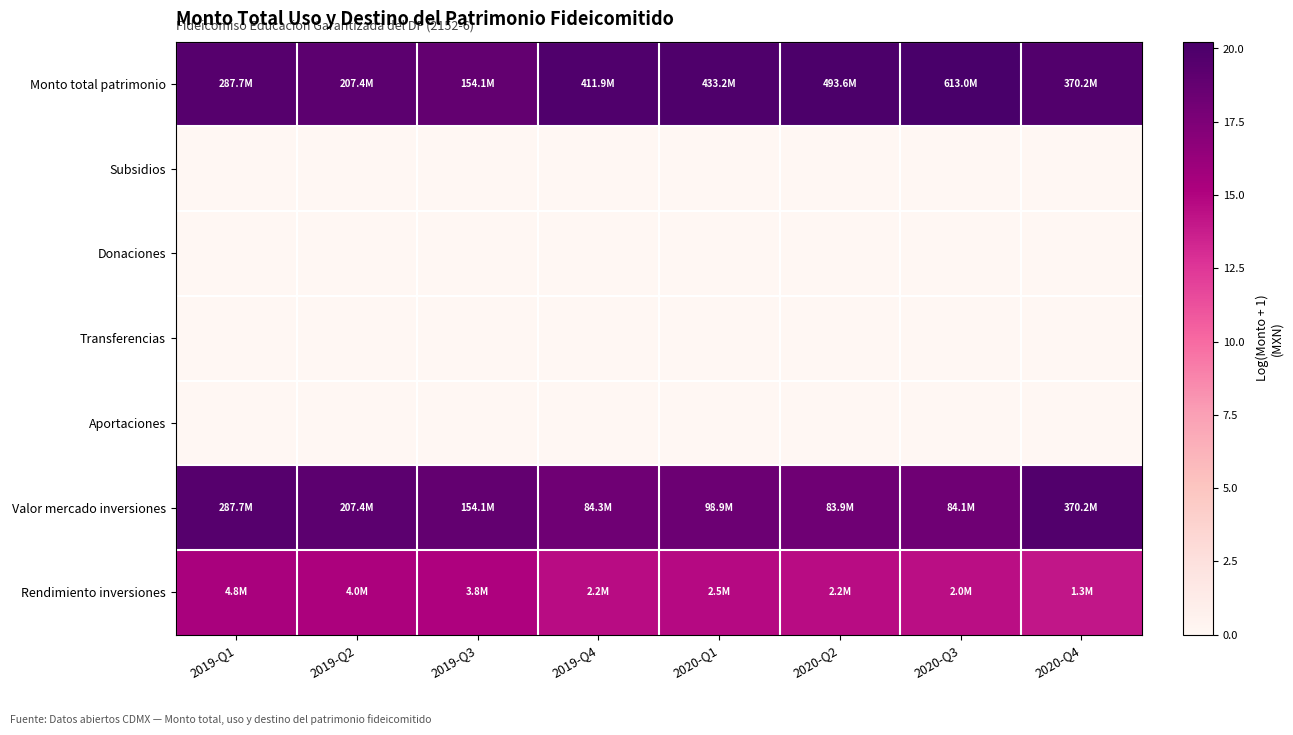

Rank the series by their maximum value, from lowest to highest.

Subsidios, Donaciones, Transferencias, Aportaciones, Rendimiento inversiones, Valor mercado inversiones, Monto total patrimonio